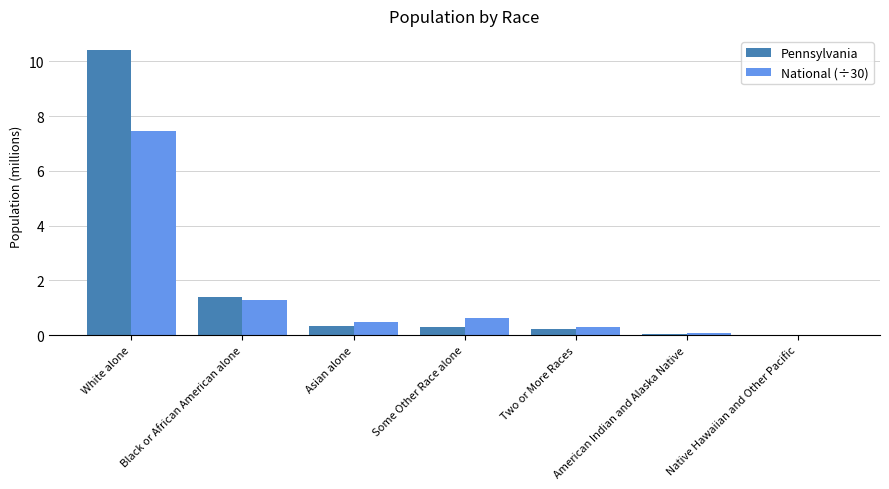

Is it true that National (÷30) equals 0.6 at Some Other Race alone?

True